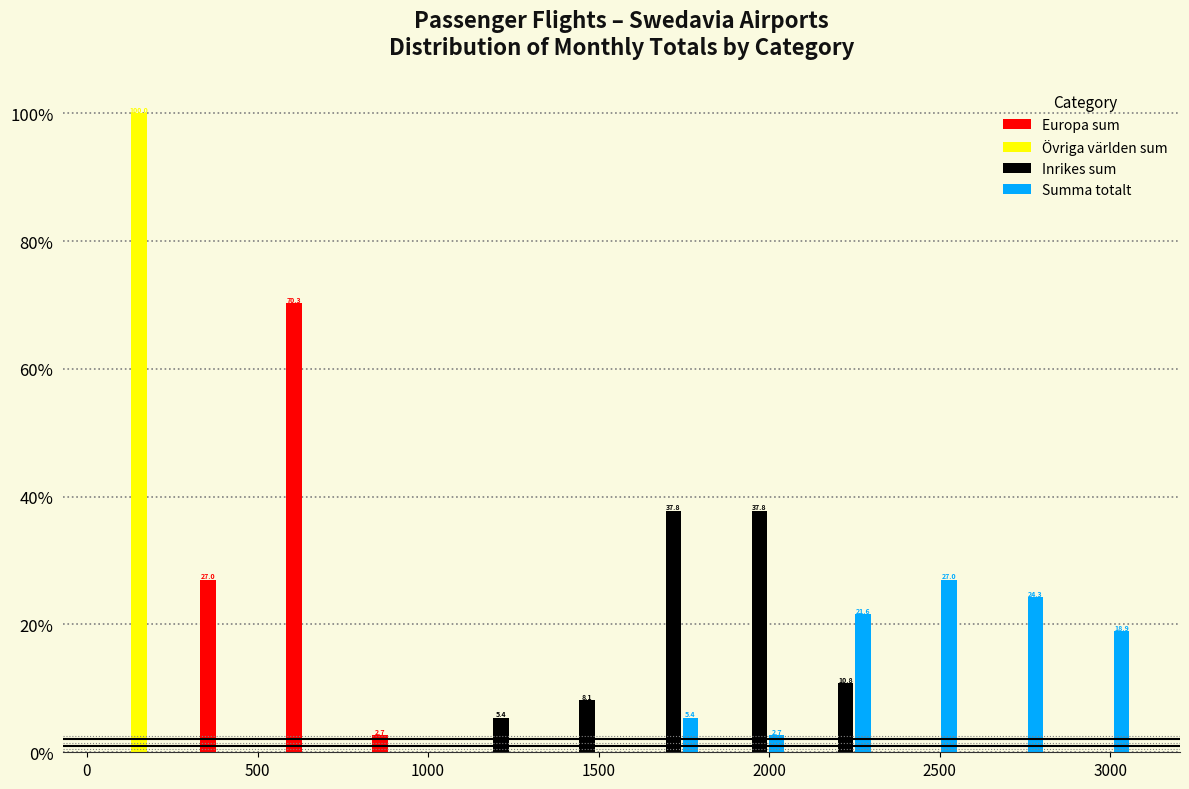

In the Övriga världen sum series, which range on the x-axis has the tallest bar?

50 to 300